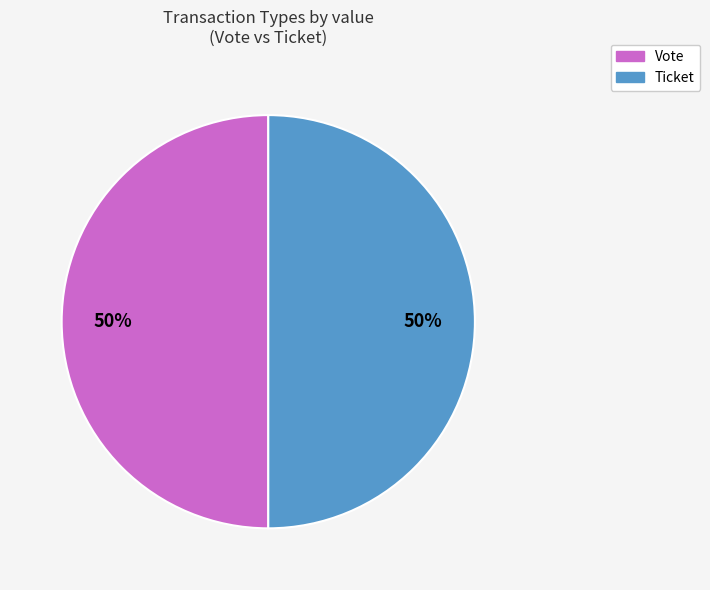

The Vote slice represents 50% of the pie. True or false?

True